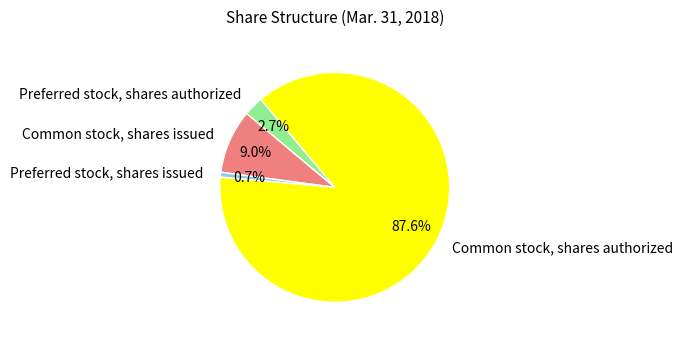

Does any single category account for the majority?

Yes